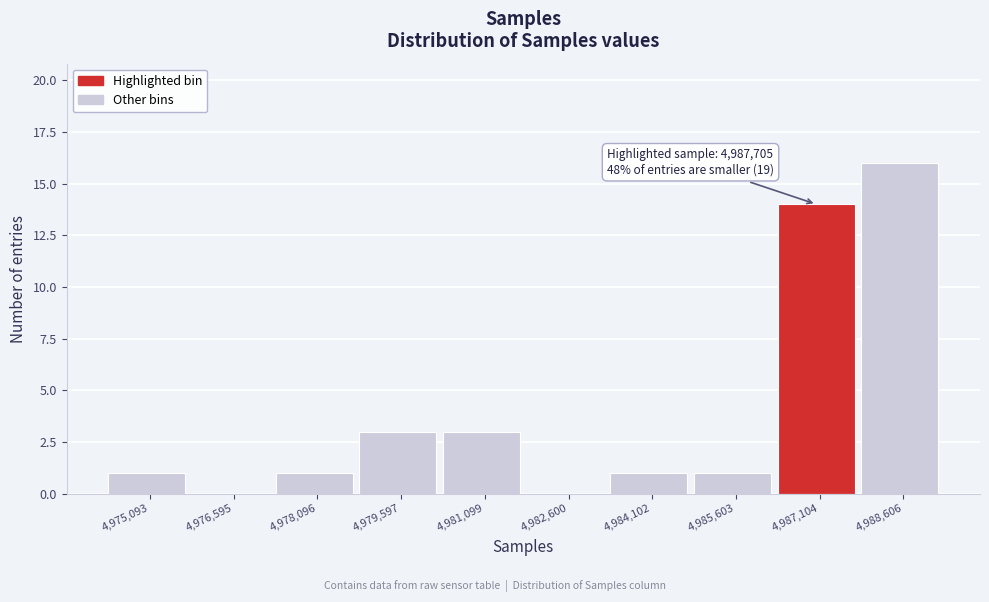

Which range on the x-axis has the tallest bar?

4987800 to 4989400